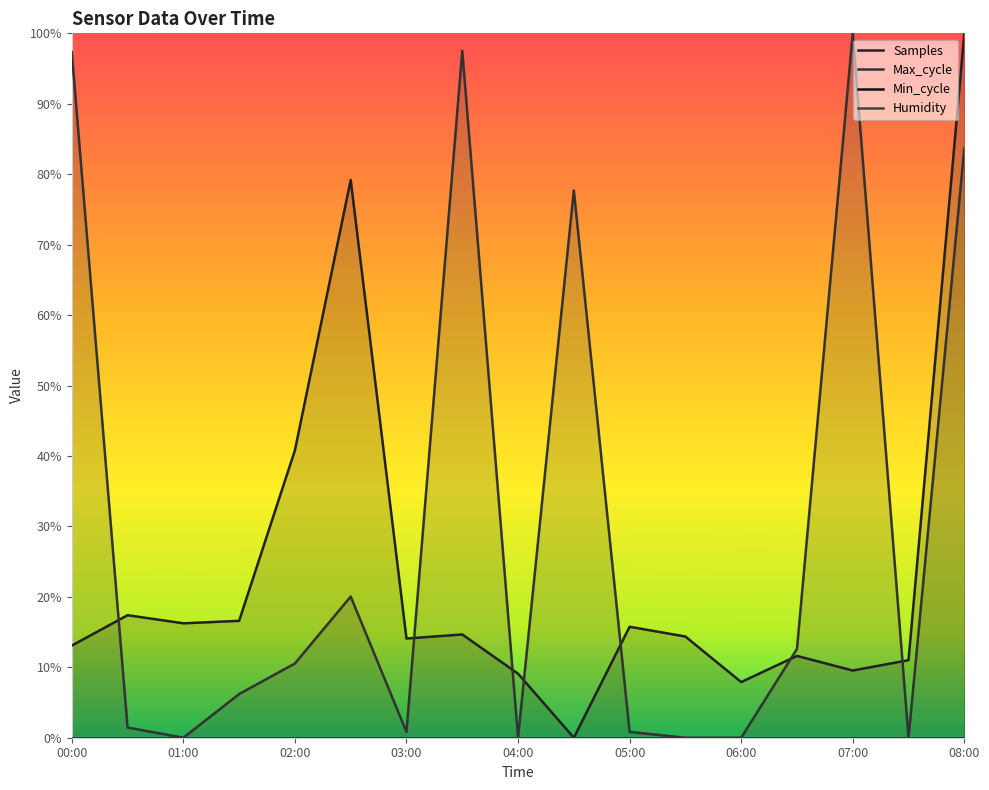

Where is the first local minimum for Samples?

01:00